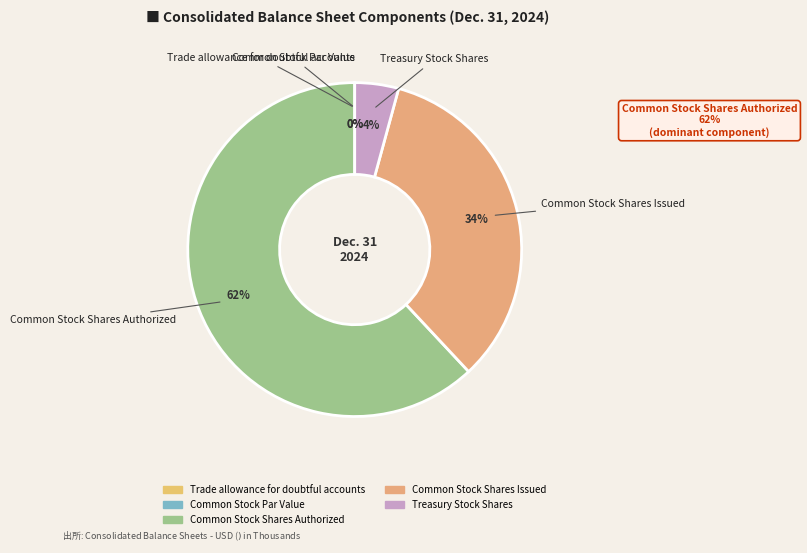

Rank the categories by value from lowest to highest.

Common Stock Par Value, Trade allowance for doubtful accounts, Treasury Stock Shares, Common Stock Shares Issued, Common Stock Shares Authorized